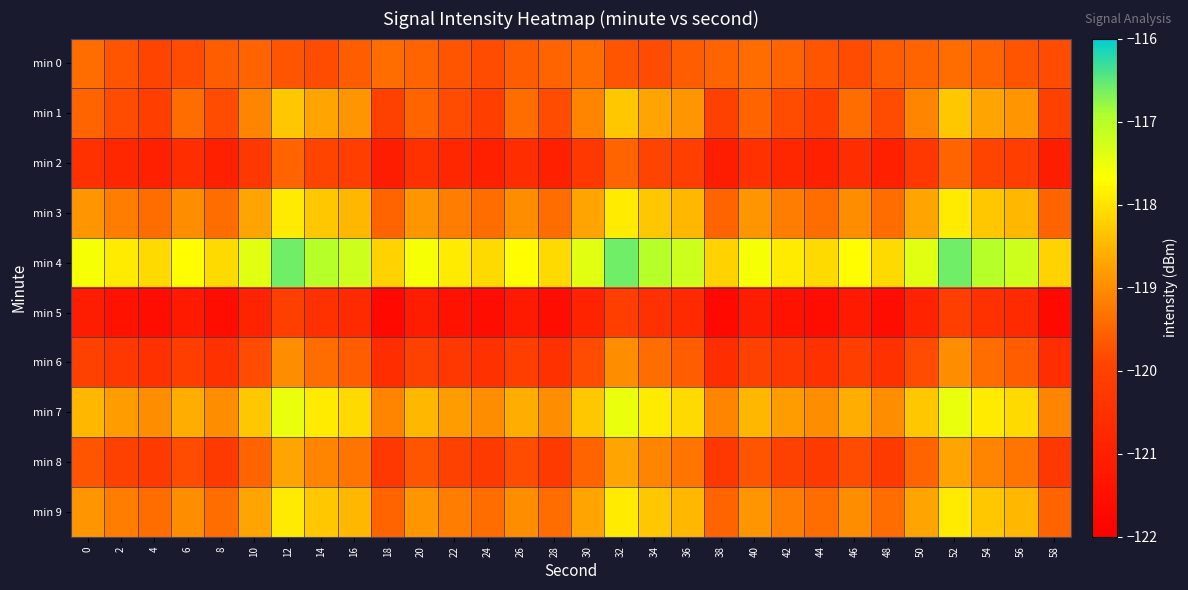

How many series are shown in this chart?

10